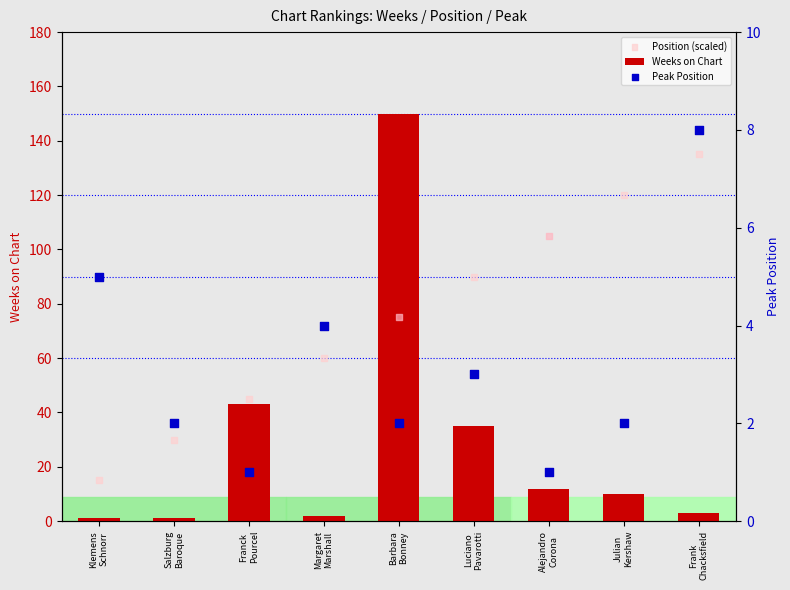

What are all the series names shown in the legend?

Weeks on Chart, Position (scaled), Peak Position